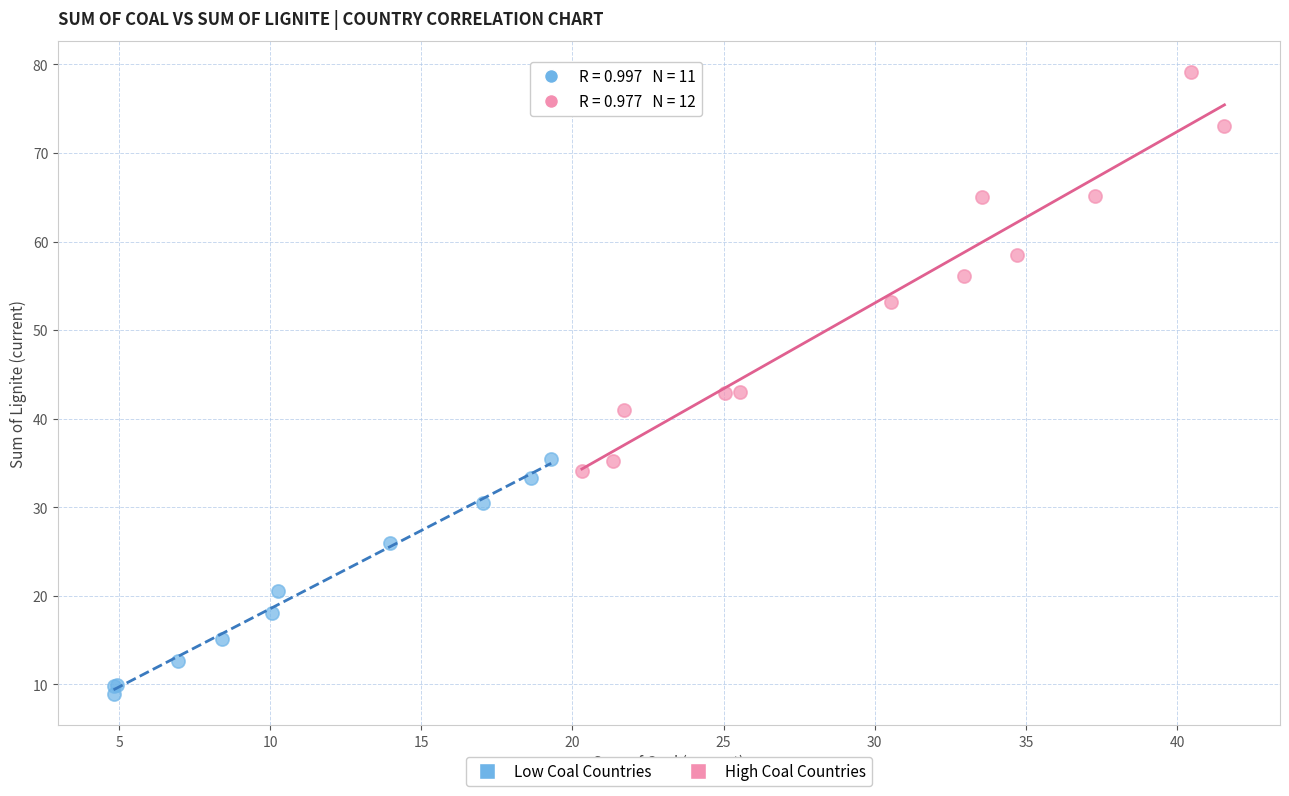

Which series has the largest Y range (max minus min)?

High Coal Countries